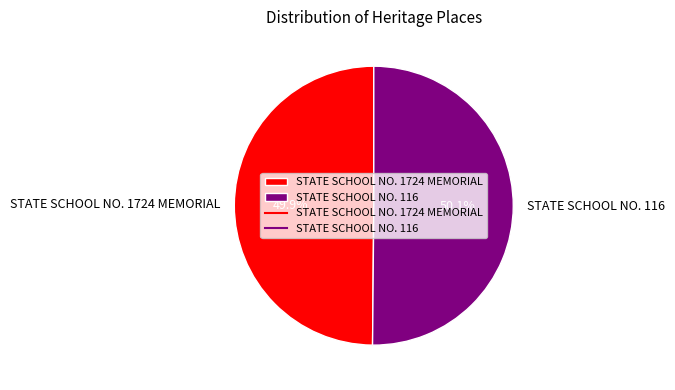

Is there any slice that represents more than half of the pie?

Yes